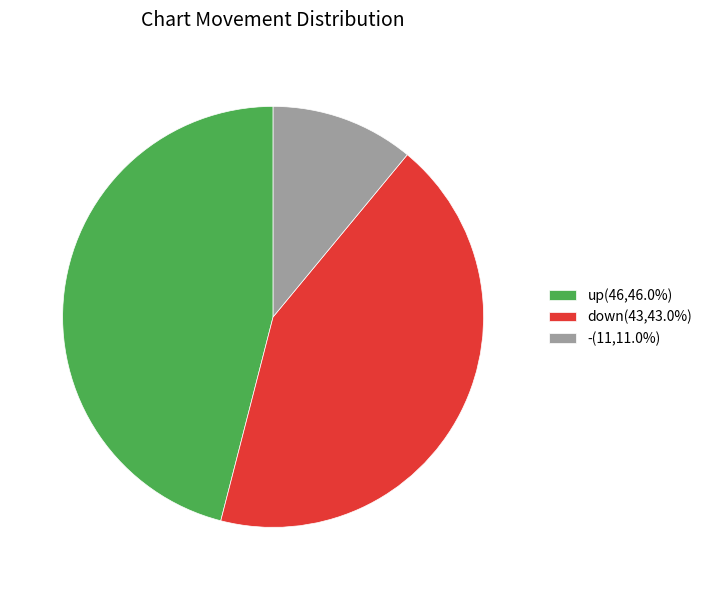

How many slices are in this pie chart?

3